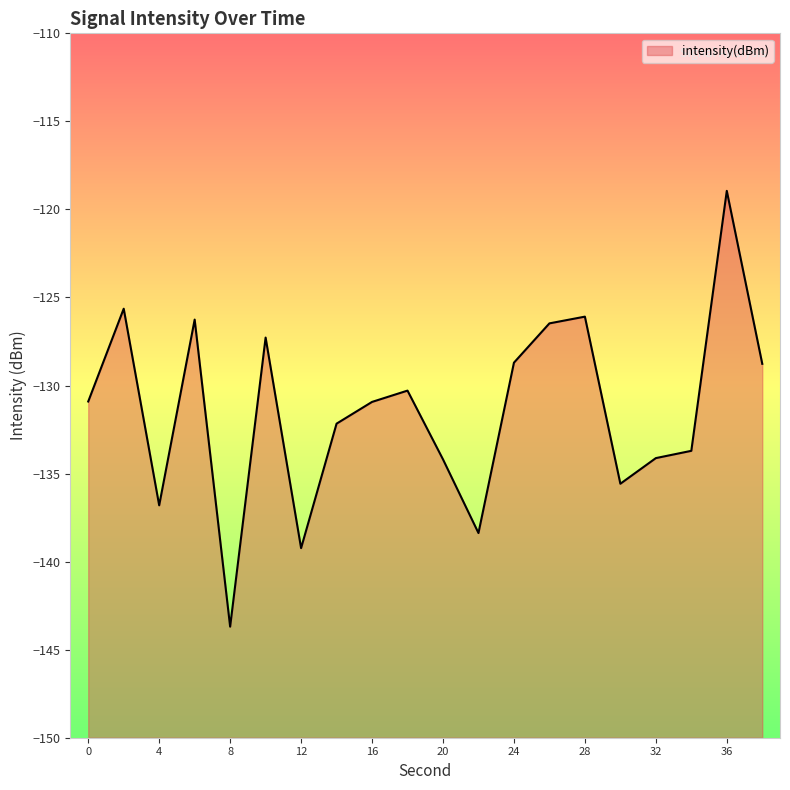

At which category does the data reach its first local peak?

2